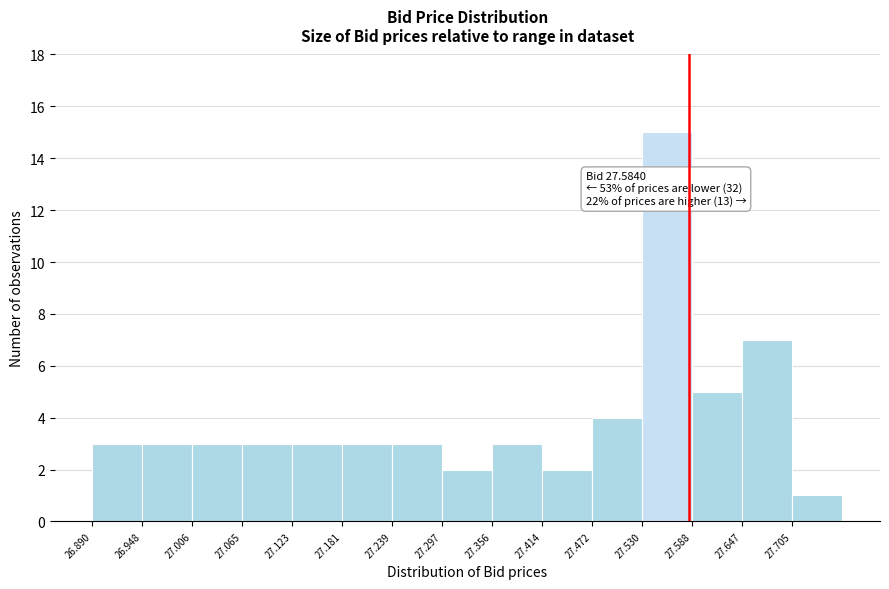

Which range on the x-axis has the tallest bar?

27.53 to 27.59